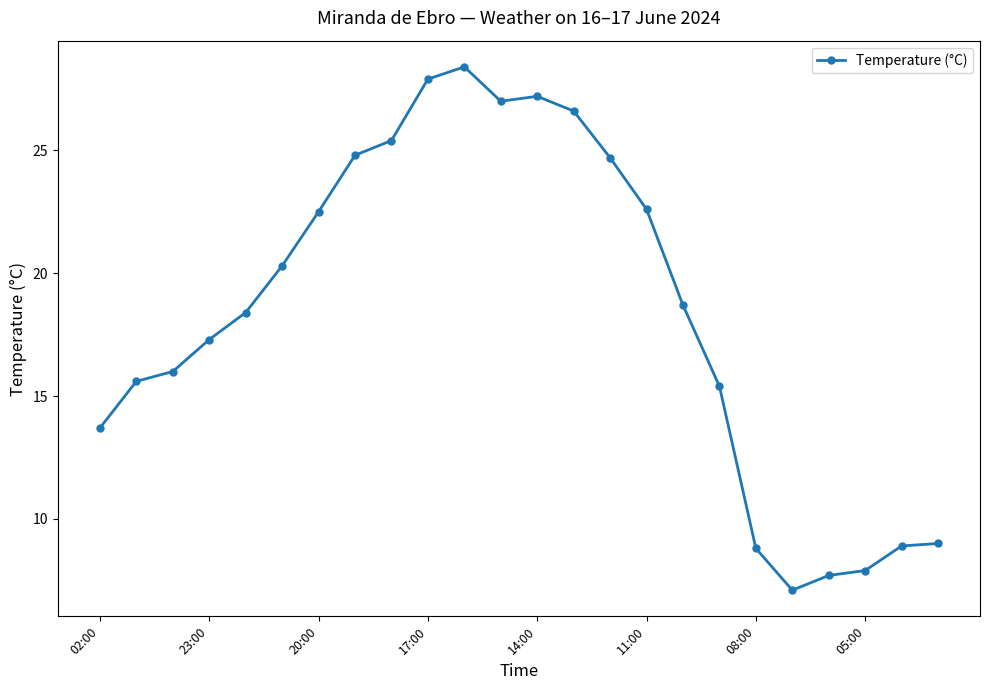

What is the difference between the second highest and second lowest values?

20.2